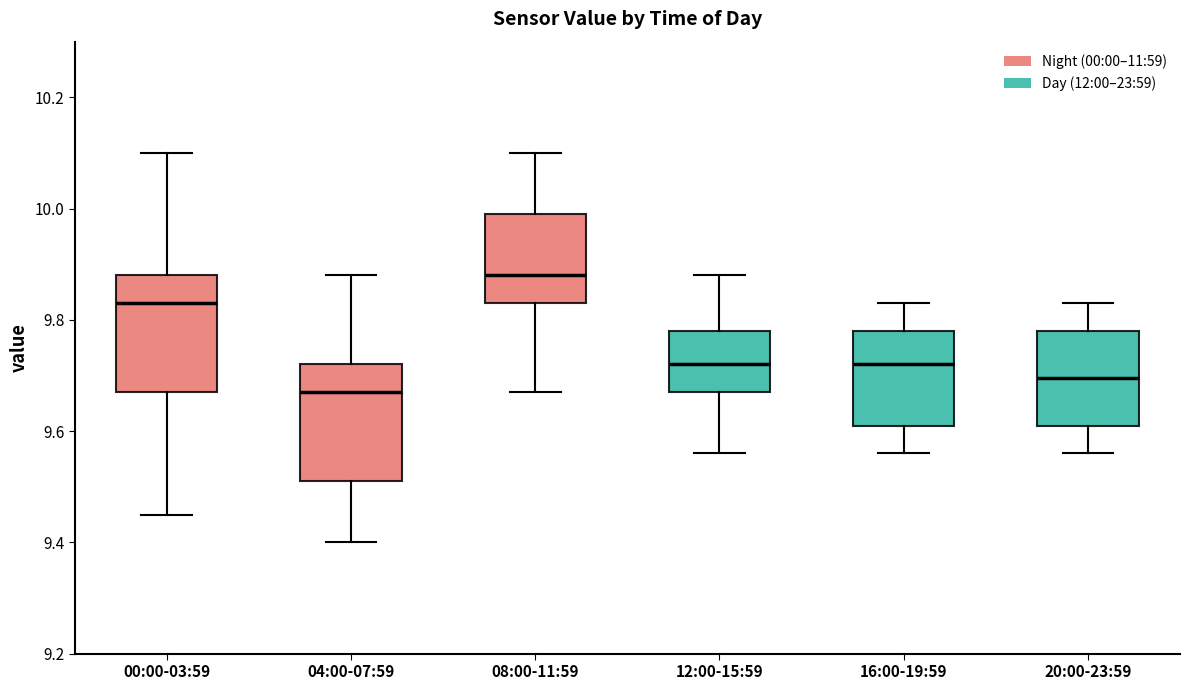

Reading left to right, read every box against the y-axis: the position of its median line, the range the box covers, and the ends of its whiskers. The values are not printed on the chart, so give them approximately, as read against the axis.

00:00-03:59: median 9.84, box 9.68 to 9.88, whiskers 9.46 to 10.10
04:00-07:59: median 9.68, box 9.52 to 9.72, whiskers 9.40 to 9.88
08:00-11:59: median 9.88, box 9.84 to 10.00, whiskers 9.68 to 10.10
12:00-15:59: median 9.72, box 9.68 to 9.78, whiskers 9.56 to 9.88
16:00-19:59: median 9.72, box 9.62 to 9.78, whiskers 9.56 to 9.84
20:00-23:59: median 9.70, box 9.62 to 9.78, whiskers 9.56 to 9.84